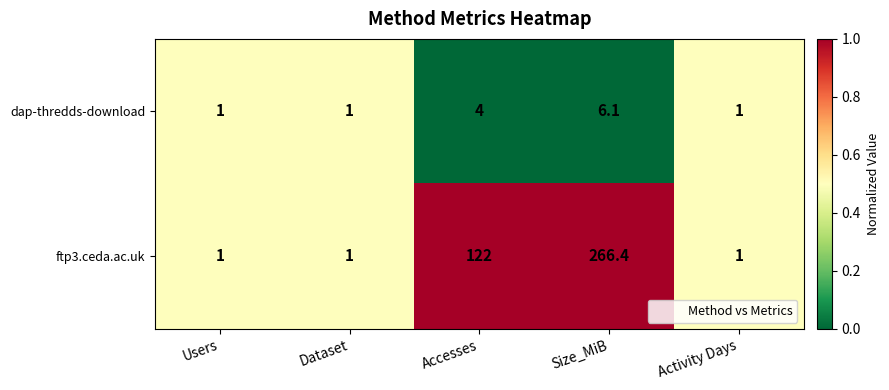

How many series are shown in this chart?

2